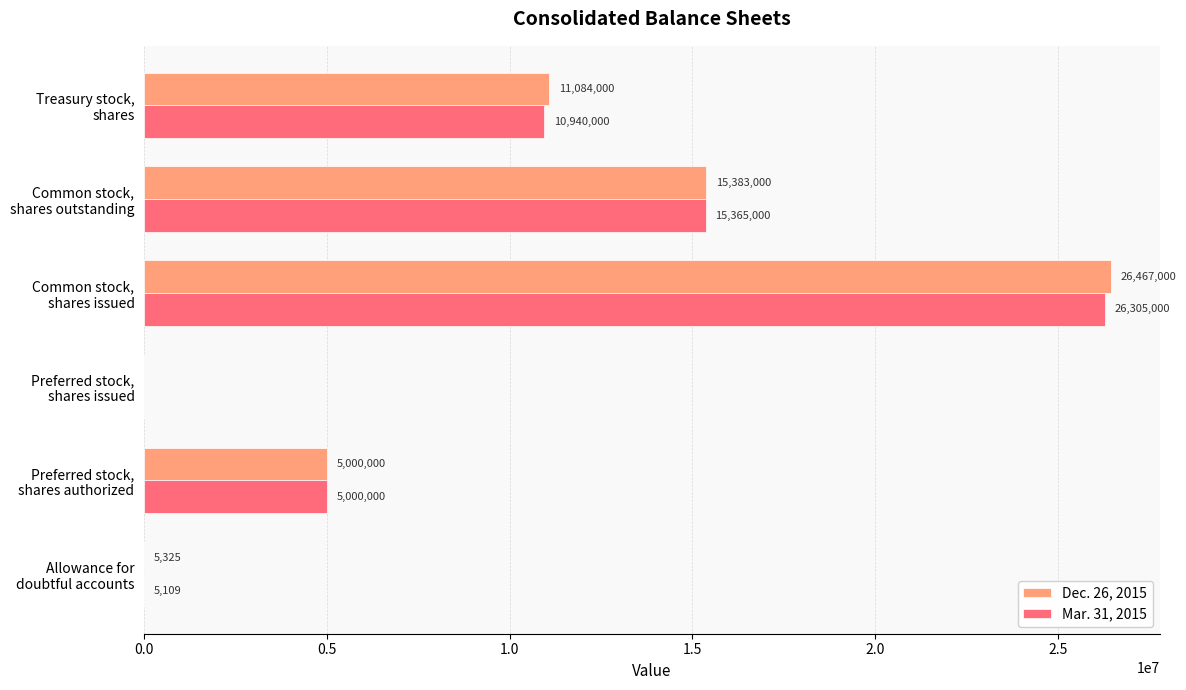

What is the greatest value displayed?

26467000